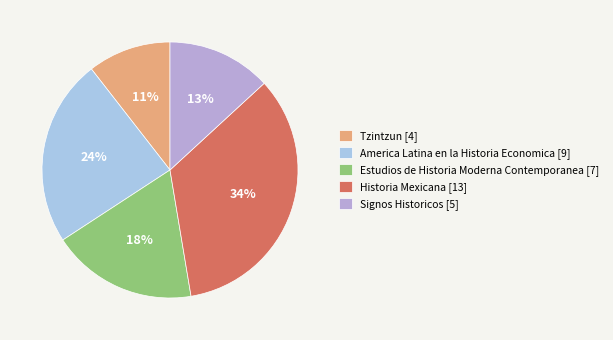

Which category has the biggest portion of the pie?

Historia Mexicana [13]